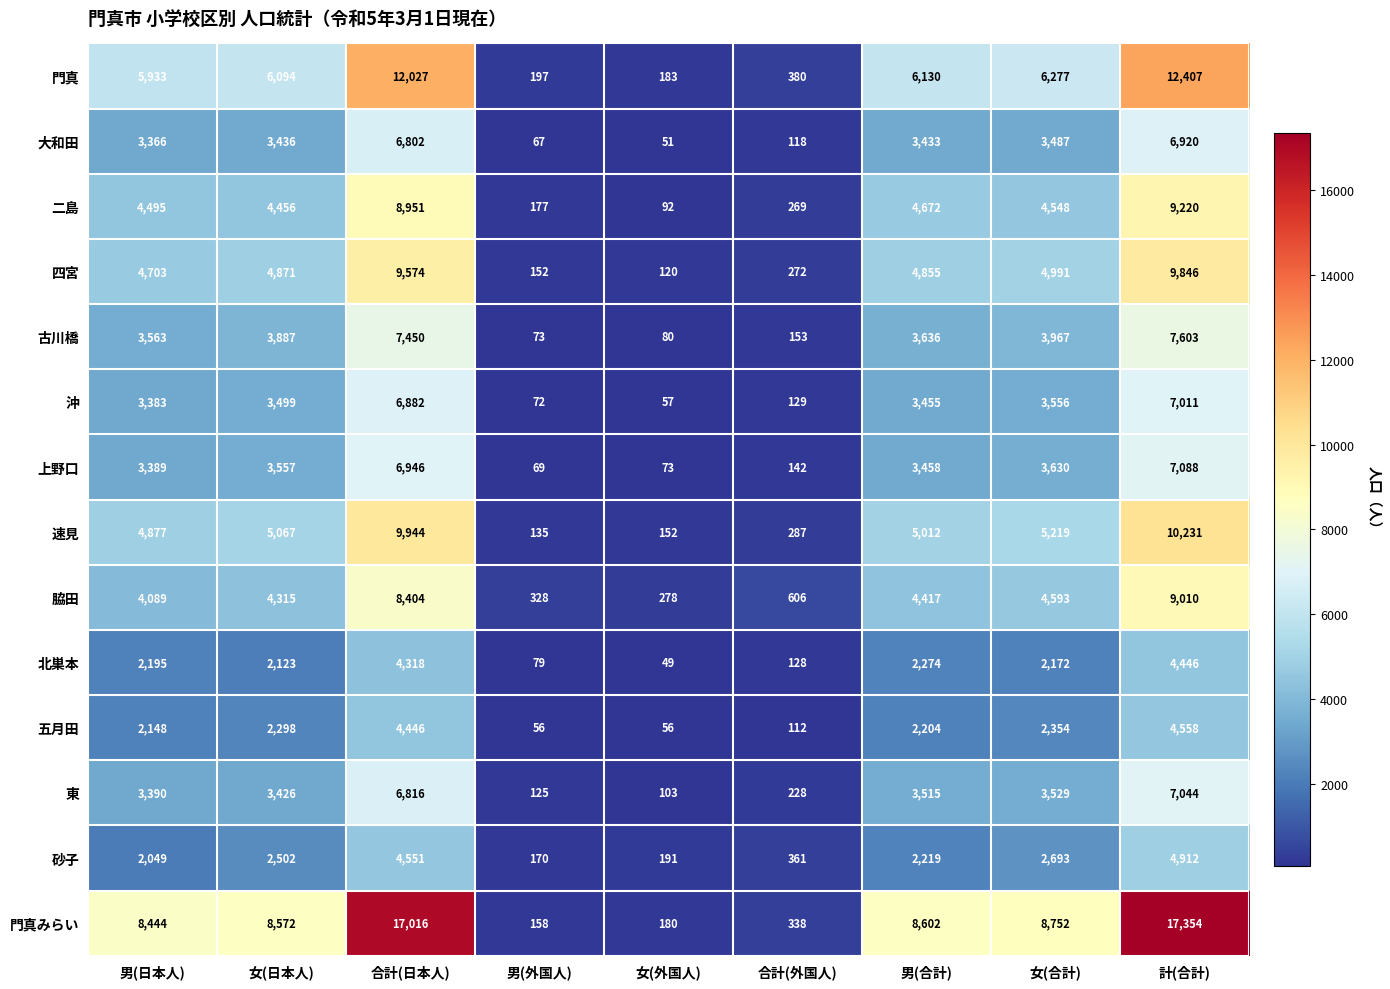

Where is 大和田 nearest to the value 3485?

女(合計)